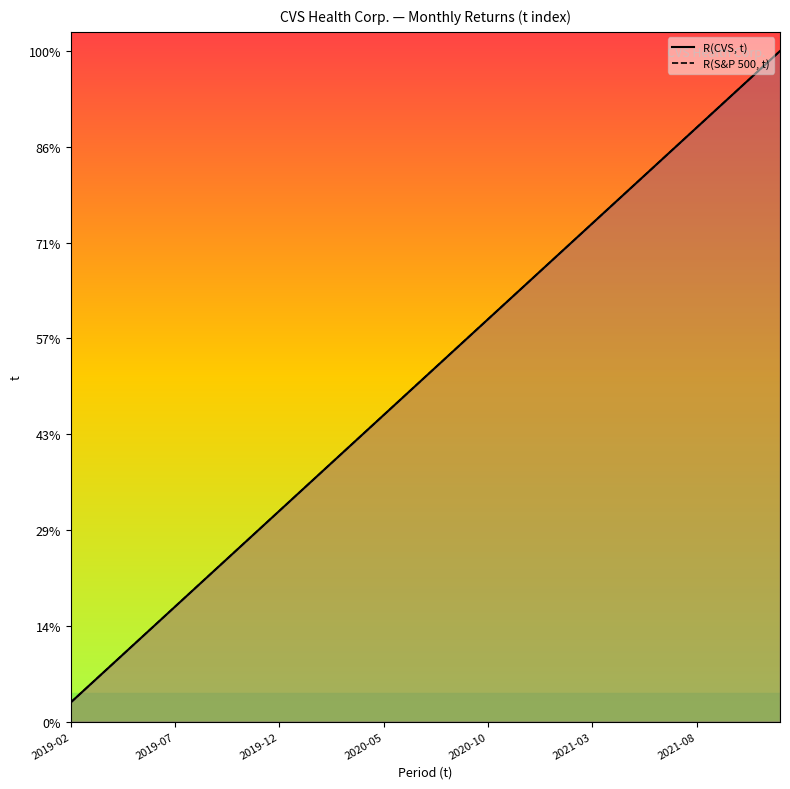

The value of R(CVS, t) at 31 is 32. True or false?

True